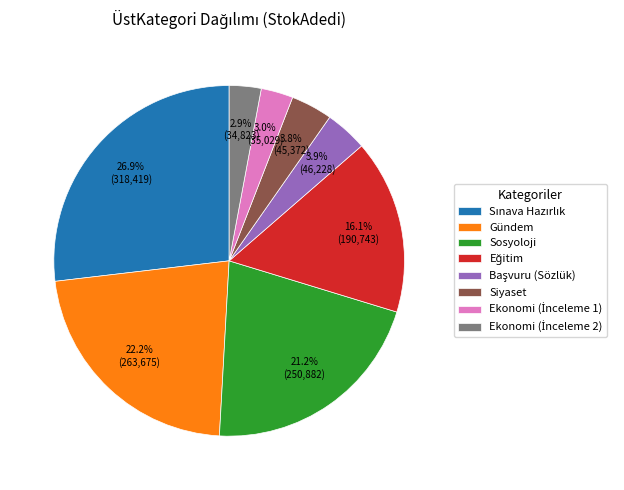

Does any single category account for the majority?

No